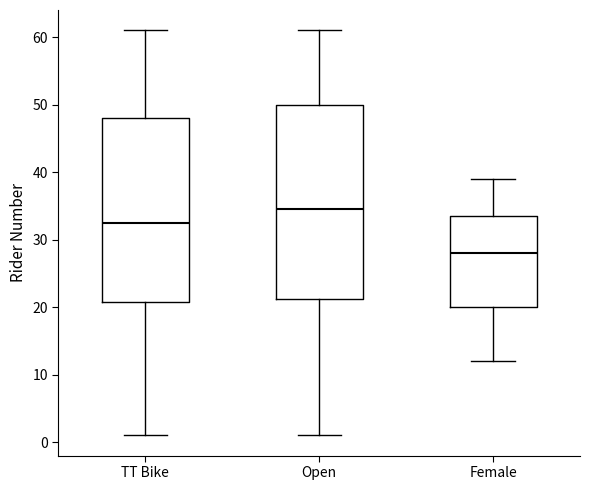

Reading left to right, read every box against the y-axis: the position of its median line, the range the box covers, and the ends of its whiskers. The values are not printed on the chart, so give them approximately, as read against the axis.

TT Bike: median 33, box 21 to 48, whiskers 1 to 61
Open: median 35, box 21 to 50, whiskers 1 to 61
Female: median 28, box 20 to 34, whiskers 12 to 39